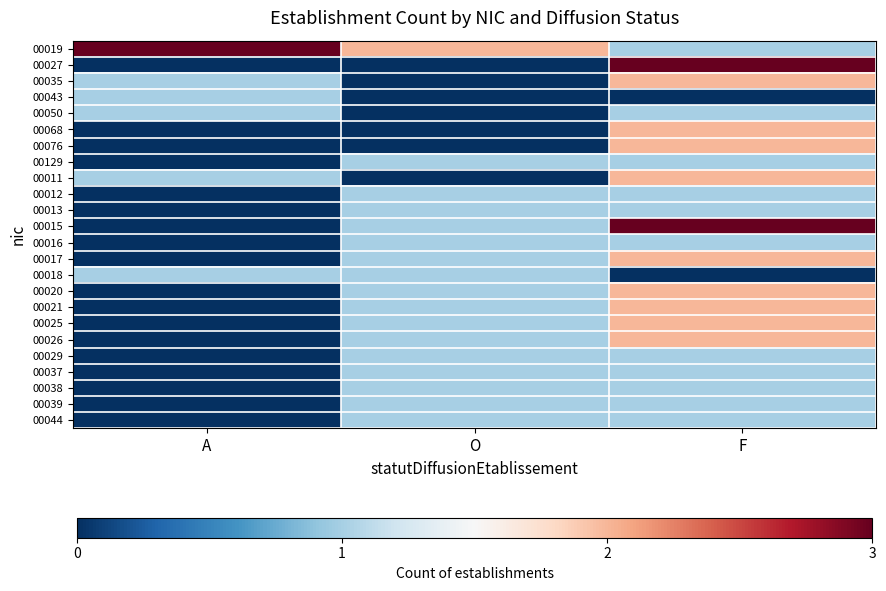

Reading right to left, list all the values displayed in this chart.

00019: F=1	O=2	A=3
00027: F=3	O=0	A=0
00035: F=2	O=0	A=1
00043: F=0	O=0	A=1
00050: F=1	O=0	A=1
00068: F=2	O=0	A=0
00076: F=2	O=0	A=0
00129: F=1	O=1	A=0
00011: F=2	O=0	A=1
00012: F=1	O=1	A=0
00013: F=1	O=1	A=0
00015: F=3	O=1	A=0
00016: F=1	O=1	A=0
00017: F=2	O=1	A=0
00018: F=0	O=1	A=1
00020: F=2	O=1	A=0
00021: F=2	O=1	A=0
00025: F=2	O=1	A=0
00026: F=2	O=1	A=0
00029: F=1	O=1	A=0
00037: F=1	O=1	A=0
00038: F=1	O=1	A=0
00039: F=1	O=1	A=0
00044: F=1	O=1	A=0